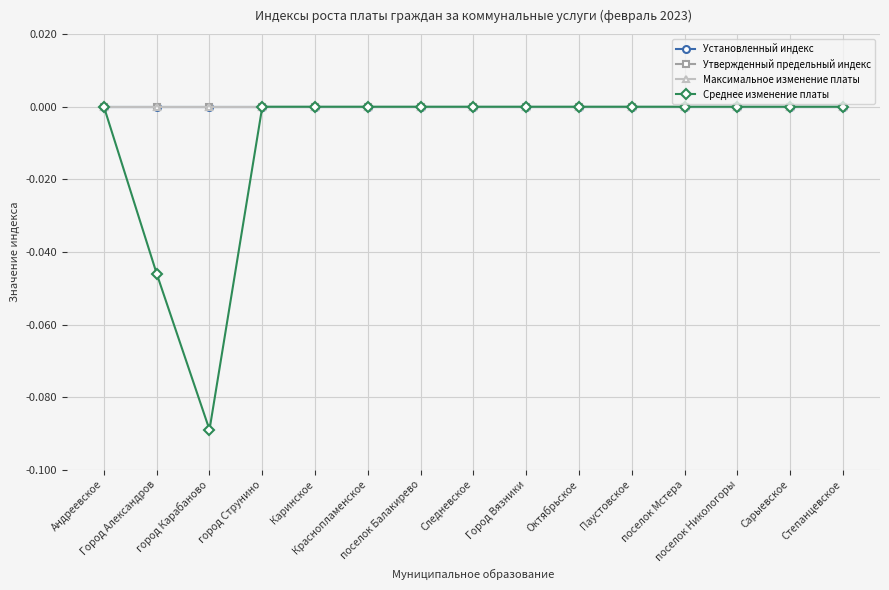

True or false: Максимальное изменение платы and Утвержденный предельный индекс intersect in this chart.

False